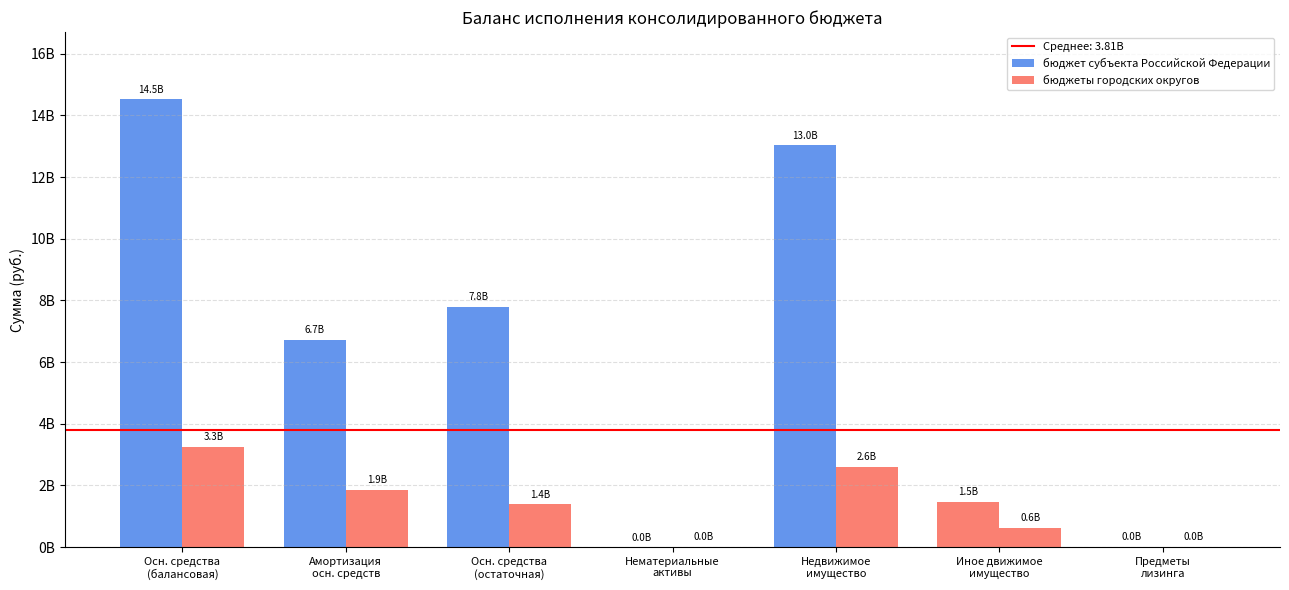

Does the chart contain stacked bars?

No